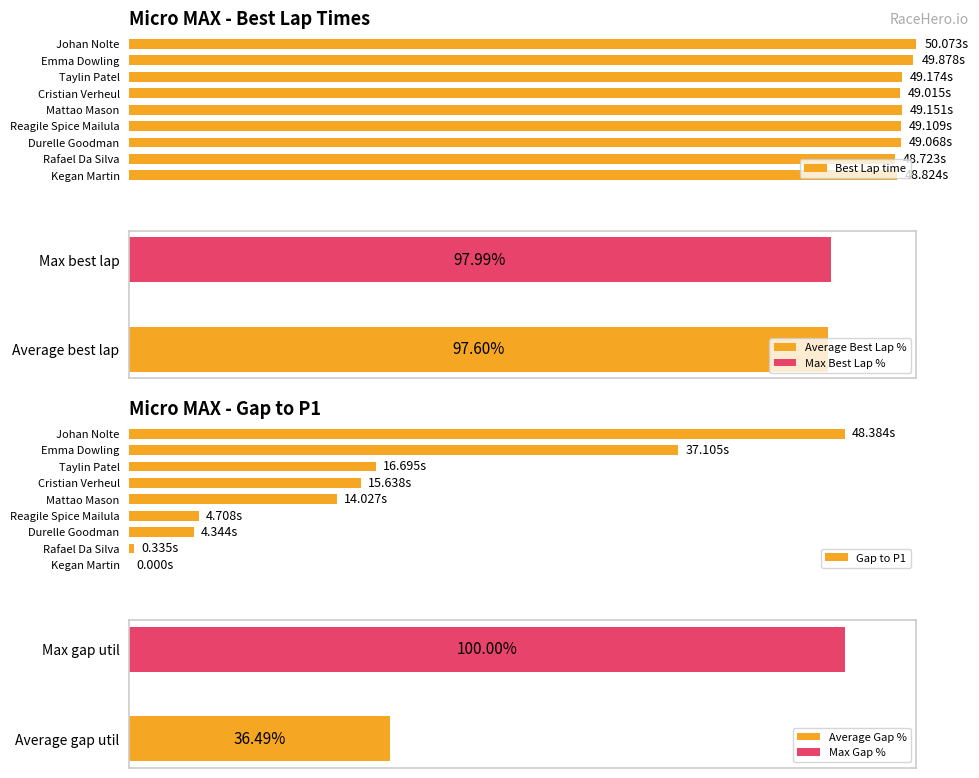

Rank the categories by Best Lap time value from highest to lowest.

Johan Nolte, Emma Dowling, Taylin Patel, Mattao Mason, Reagile Spice Mailula, Durelle Goodman, Cristian Verheul, Kegan Martin, Rafael Da Silva